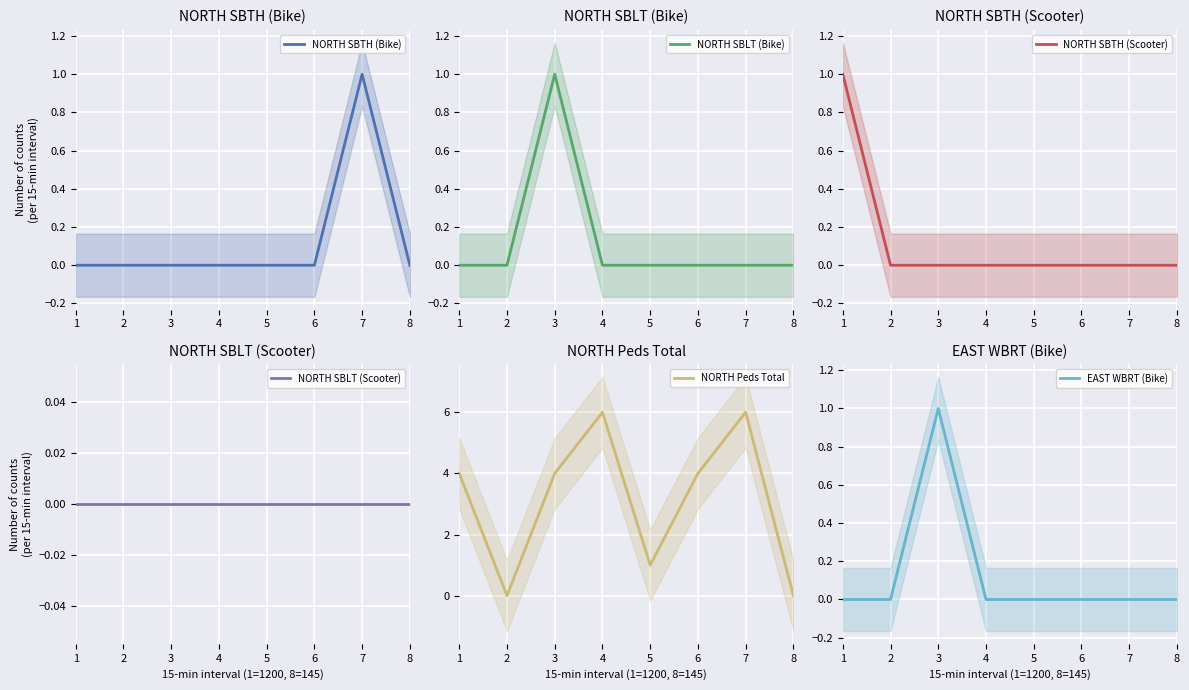

How many distinct data groups are displayed?

6